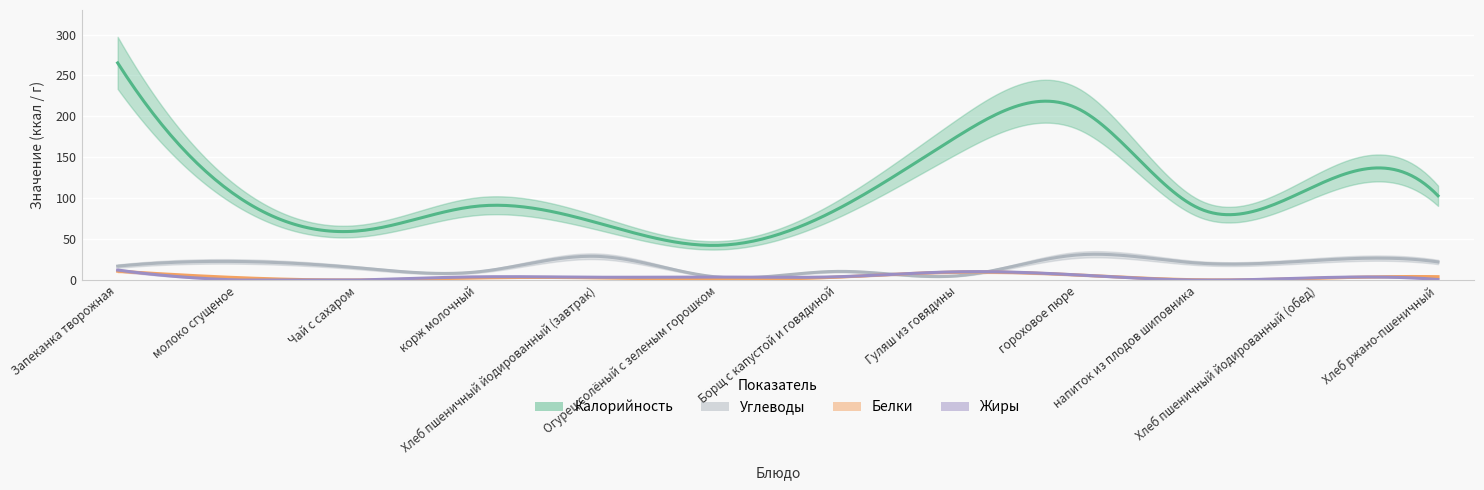

True or false: Жиры has a value of 0.7 at Хлеб ржано-пшеничный.

True